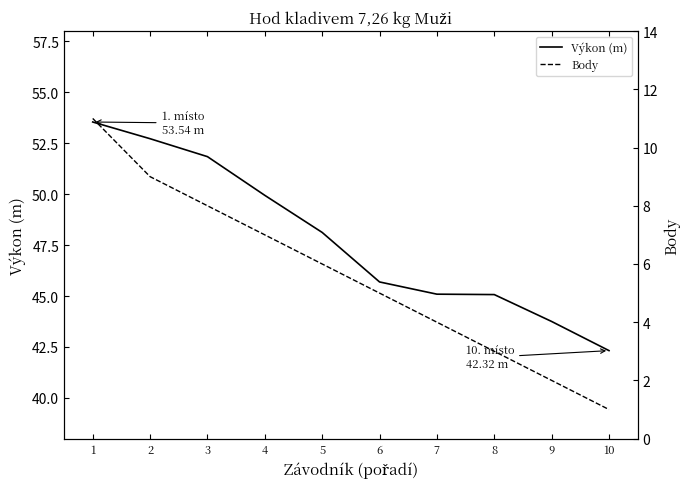

Rank the series at 5 from highest to lowest value.

Výkon (m), Body